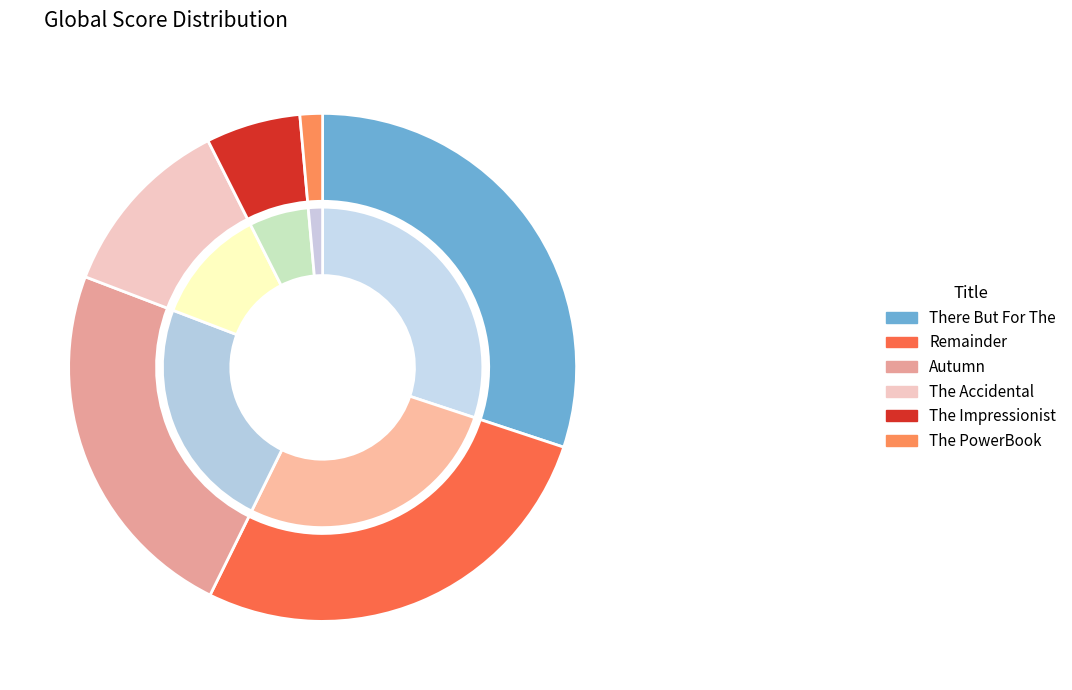

What is the smallest slice in the pie chart?

The PowerBook